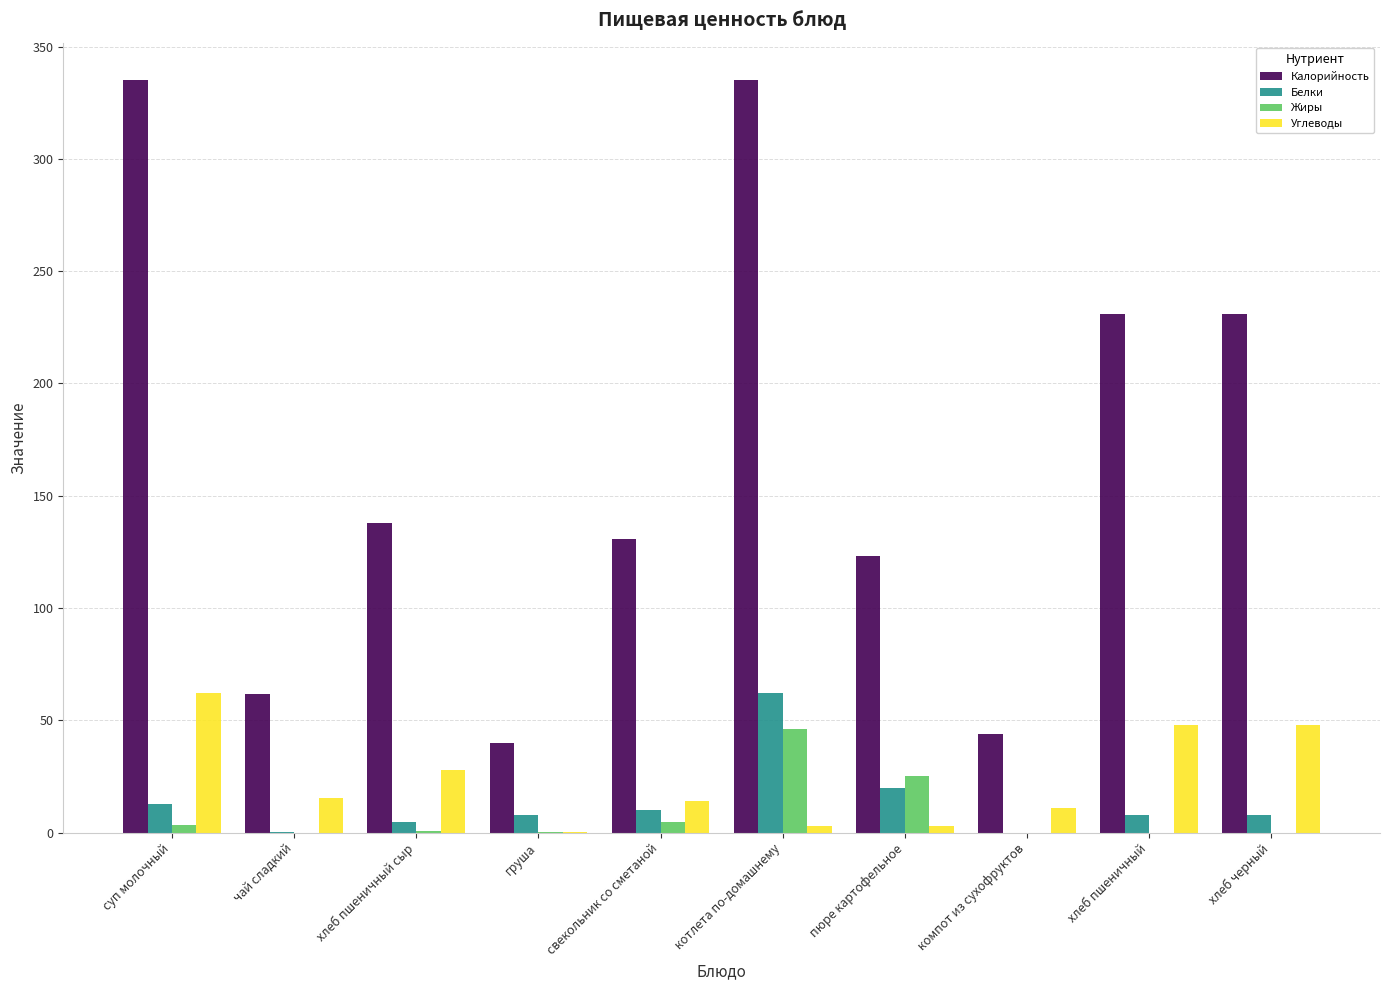

What is the sum of all Калорийность values?

1669.1